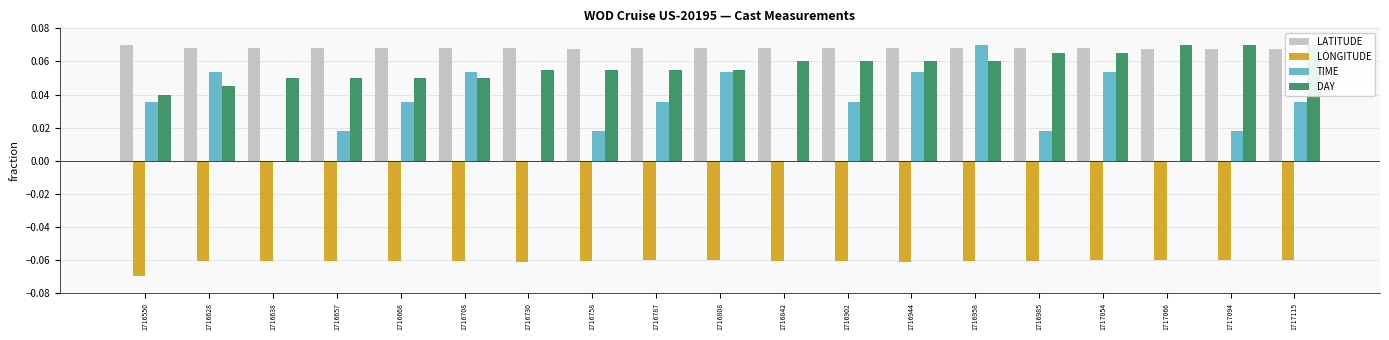

What is the sum of the LATITUDE values at 1716958 and 1716787?

0.1